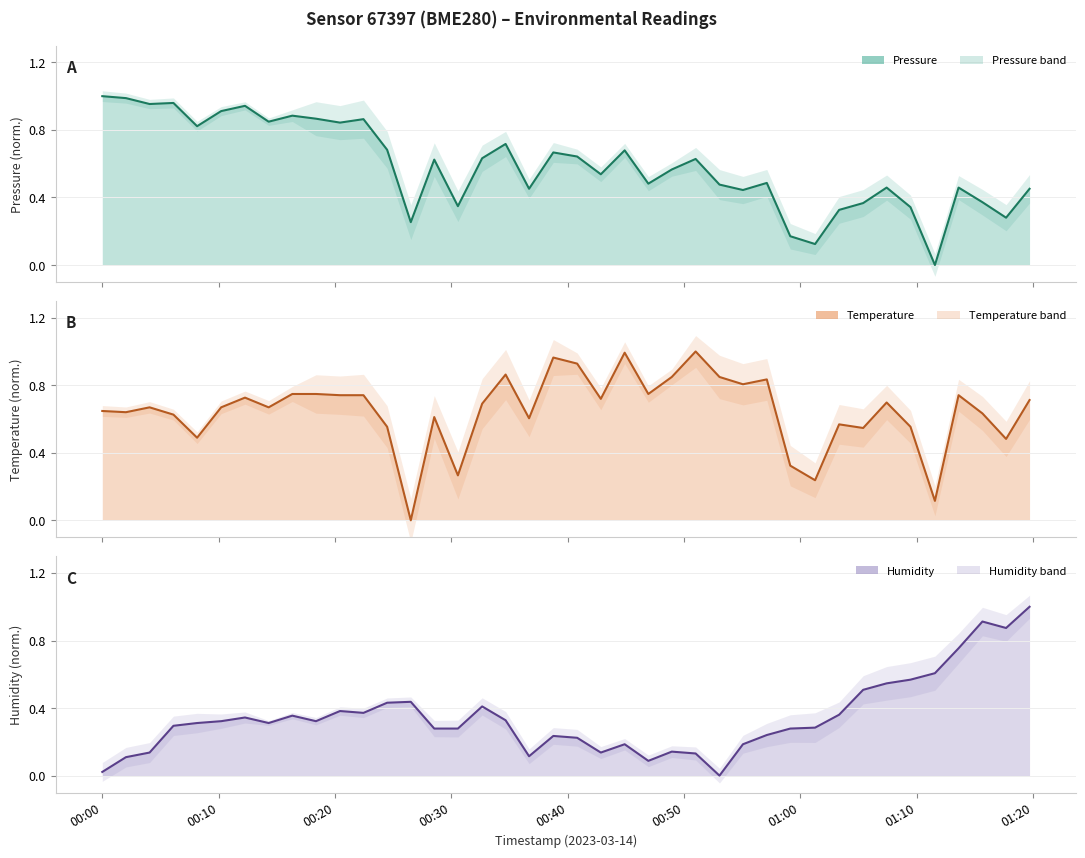

Is the value of humidity at 13 greater than the value of temperature at 39?

No